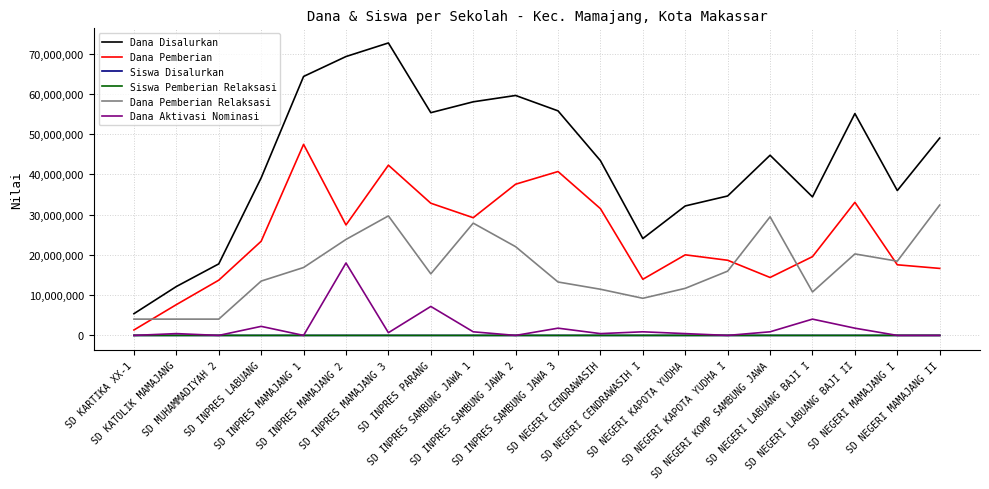

The value of Dana Disalurkan at SD NEGERI LABUANG BAJI I is 34425000. True or false?

True